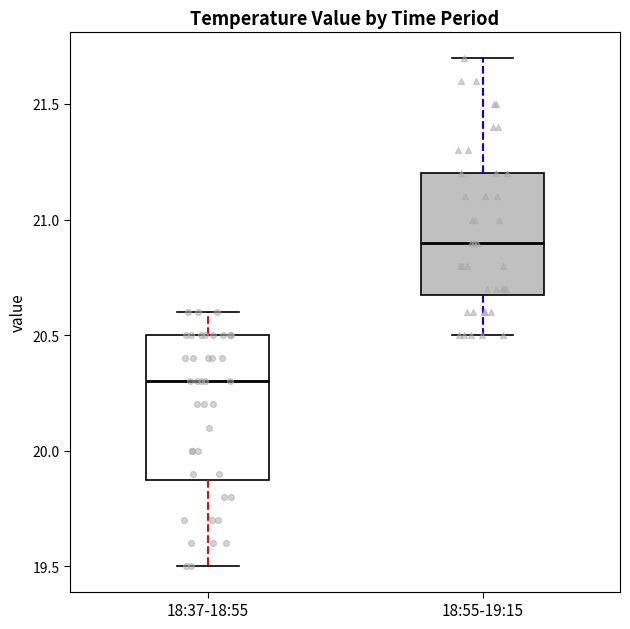

Where does the median line of the box for 18:55-19:15 sit on the y-axis? The values are not printed on the chart, so give them approximately, as read against the axis.

20.9